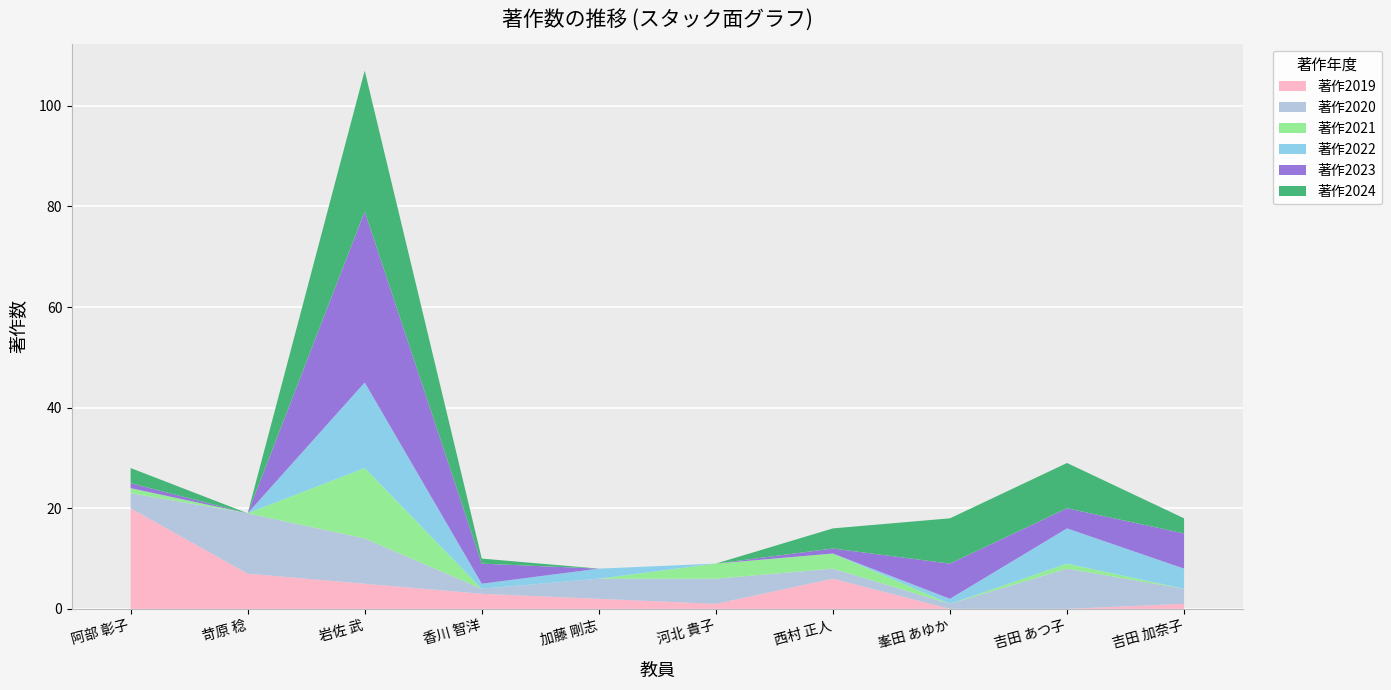

Reading right to left, what are all the values shown in this chart?

著作2019: 吉田 加奈子=1	吉田 あつ子=0	峯田 あゆか=0	西村 正人=6	河北 貴子=1	加藤 剛志=2	香川 智洋=3	岩佐 武=5	苛原 稔=7	阿部 彰子=20
著作2020: 吉田 加奈子=3	吉田 あつ子=8	峯田 あゆか=1	西村 正人=2	河北 貴子=5	加藤 剛志=4	香川 智洋=1	岩佐 武=9	苛原 稔=12	阿部 彰子=3
著作2021: 吉田 加奈子=0	吉田 あつ子=1	峯田 あゆか=0	西村 正人=3	河北 貴子=3	加藤 剛志=0	香川 智洋=0	岩佐 武=14	苛原 稔=0	阿部 彰子=1
著作2022: 吉田 加奈子=4	吉田 あつ子=7	峯田 あゆか=1	西村 正人=0	河北 貴子=0	加藤 剛志=2	香川 智洋=1	岩佐 武=17	苛原 稔=0	阿部 彰子=0
著作2023: 吉田 加奈子=7	吉田 あつ子=4	峯田 あゆか=7	西村 正人=1	河北 貴子=0	加藤 剛志=0	香川 智洋=4	岩佐 武=34	苛原 稔=0	阿部 彰子=1
著作2024: 吉田 加奈子=3	吉田 あつ子=9	峯田 あゆか=9	西村 正人=4	河北 貴子=0	加藤 剛志=0	香川 智洋=1	岩佐 武=28	苛原 稔=0	阿部 彰子=3